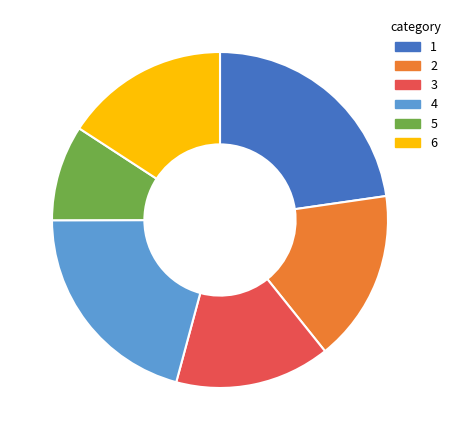

Which slice is the smallest?

5